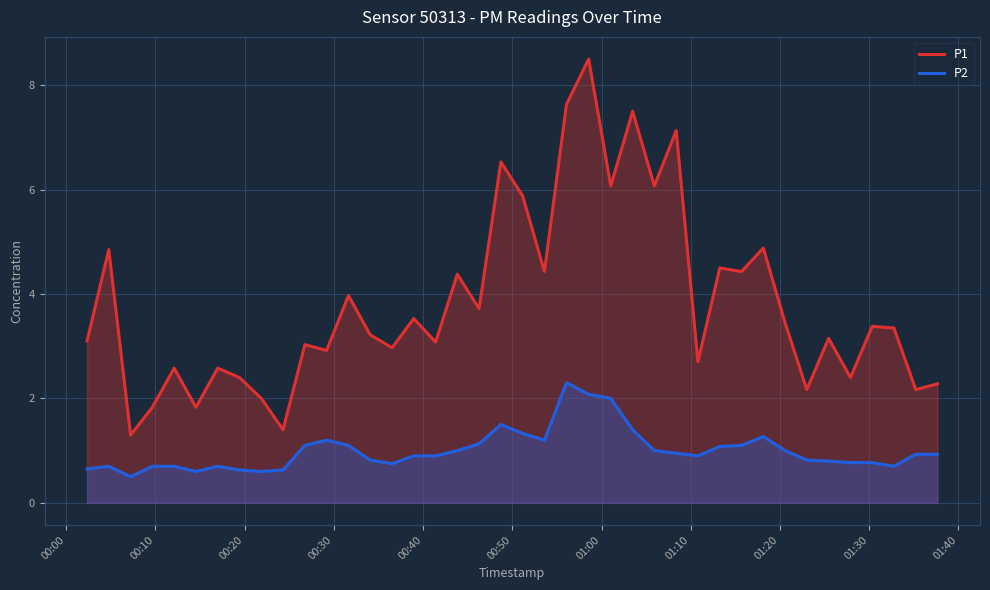

Which series has the widest spread of values?

P1